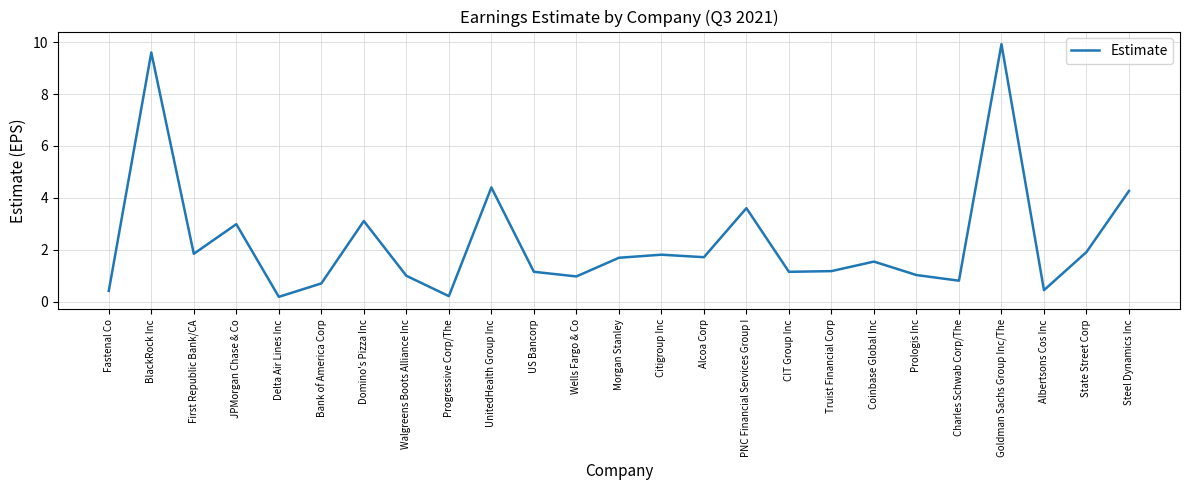

What is the difference between the values at Charles Schwab Corp/The and CIT Group Inc?

0.3